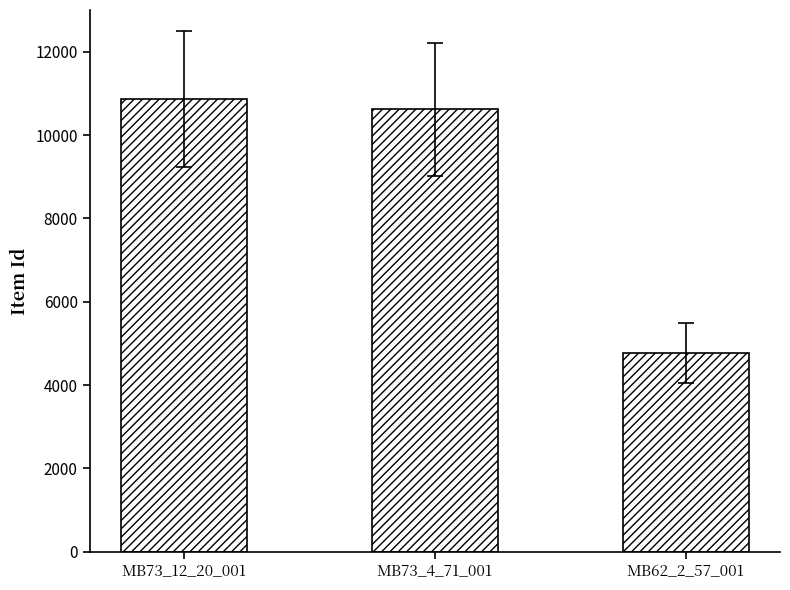

The value at MB62_2_57_001 is 4772. True or false?

True